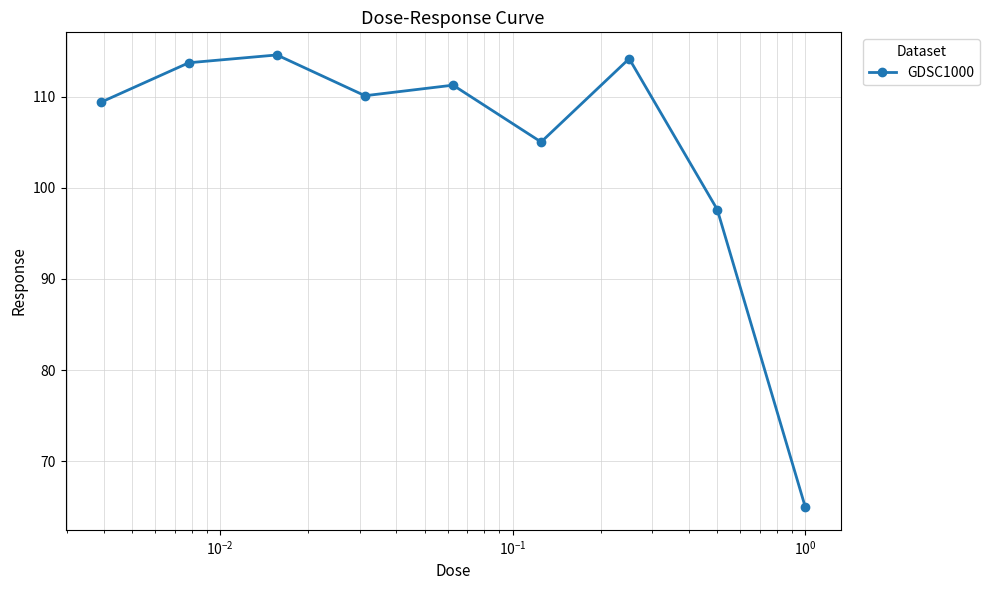

What is the minimum value shown in the chart?

65.0